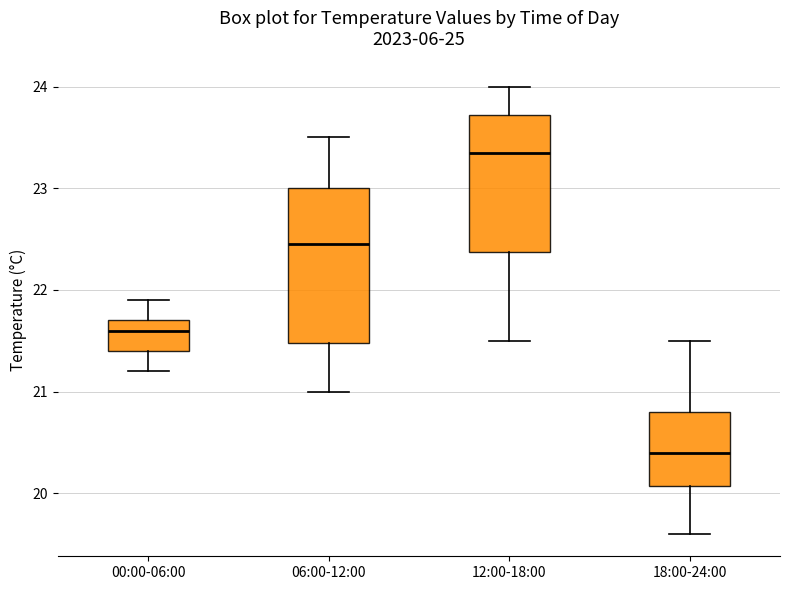

Comparing the boxes themselves (not the whiskers), which one is the tallest?

06:00-12:00